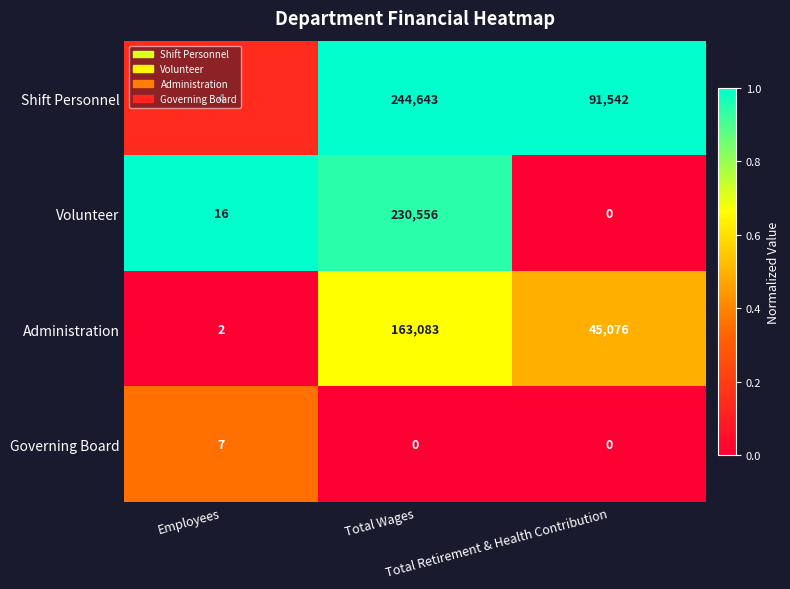

What is the difference between the maximum and minimum values in the Shift Personnel series?

244639